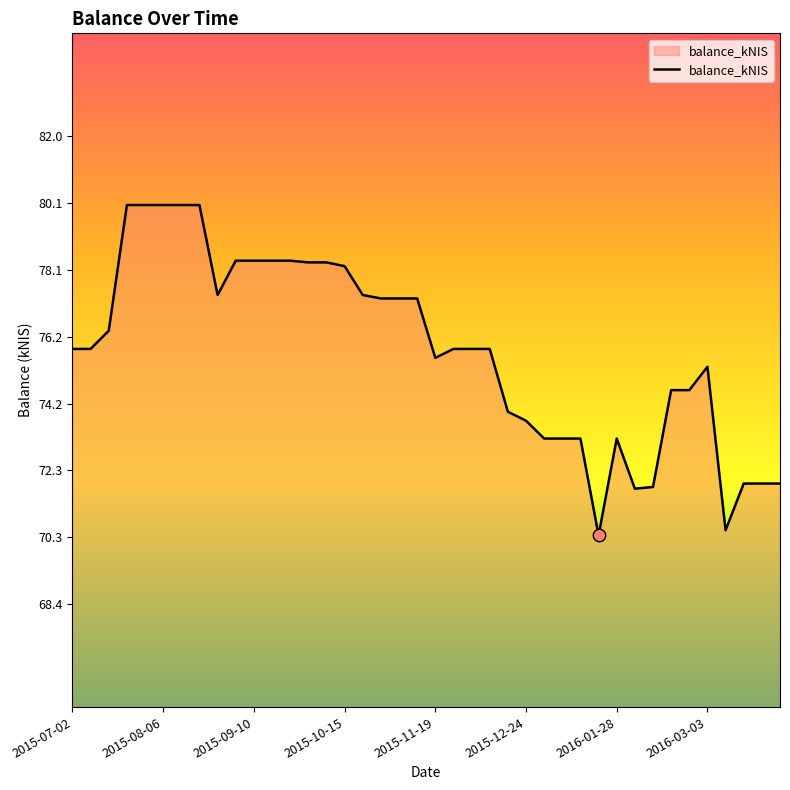

What is the greatest value displayed?

80.0